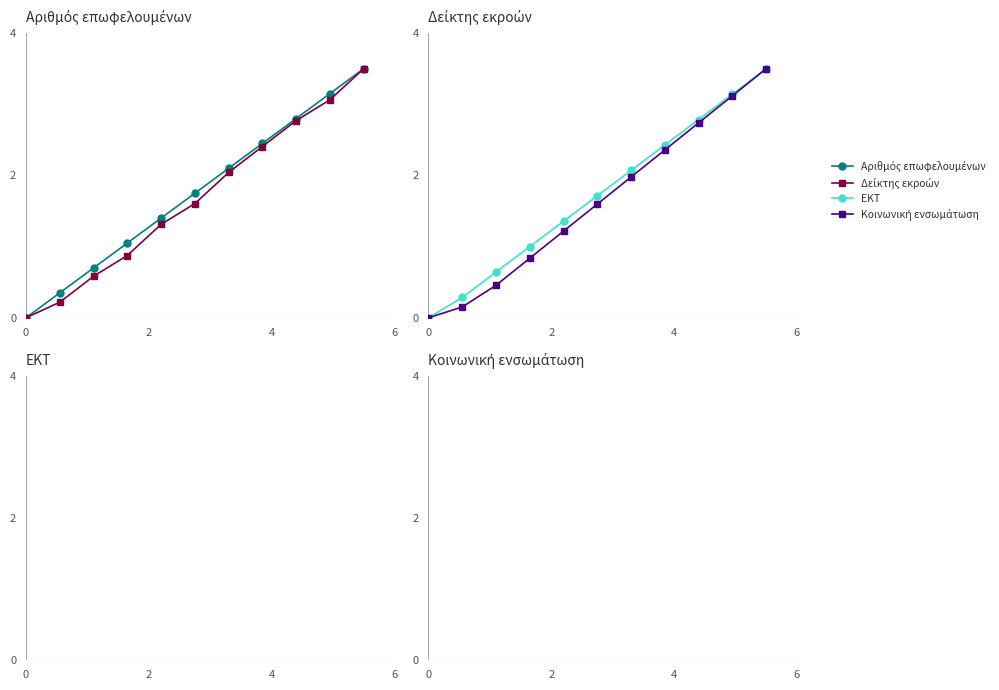

The Κοινωνική ενσωμάτωση series shows 0.4 at 8. True or false?

False